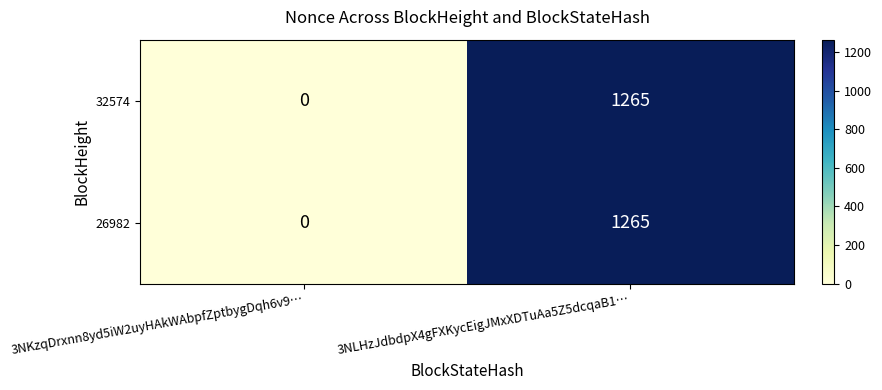

How many distinct data groups are displayed?

2